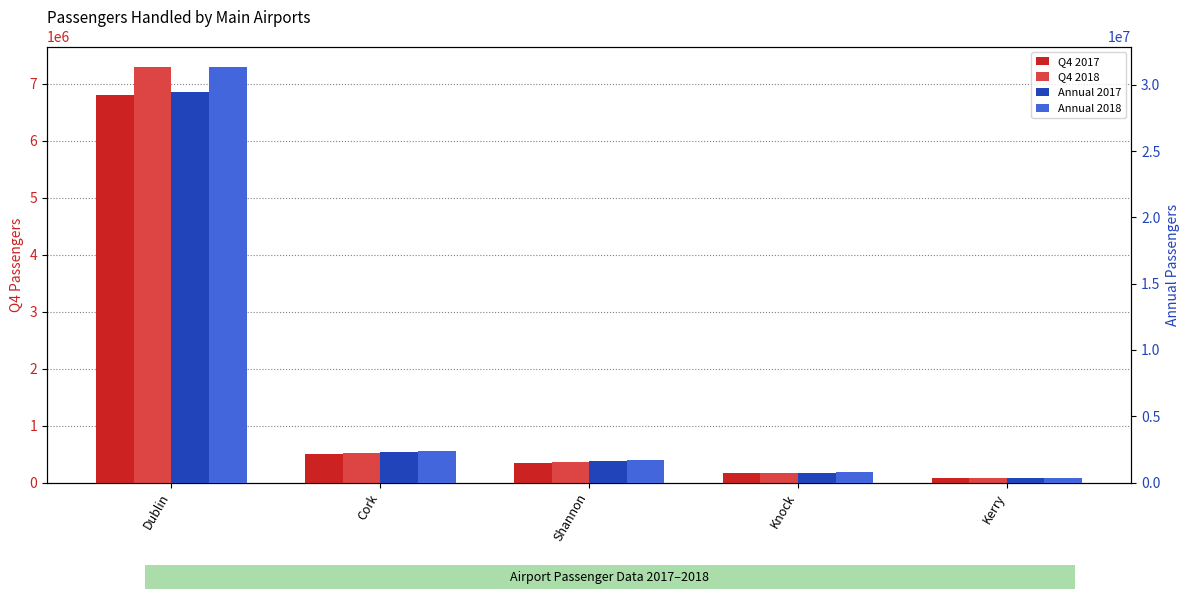

The value of Annual 2018 at Kerry is 118157. True or false?

False